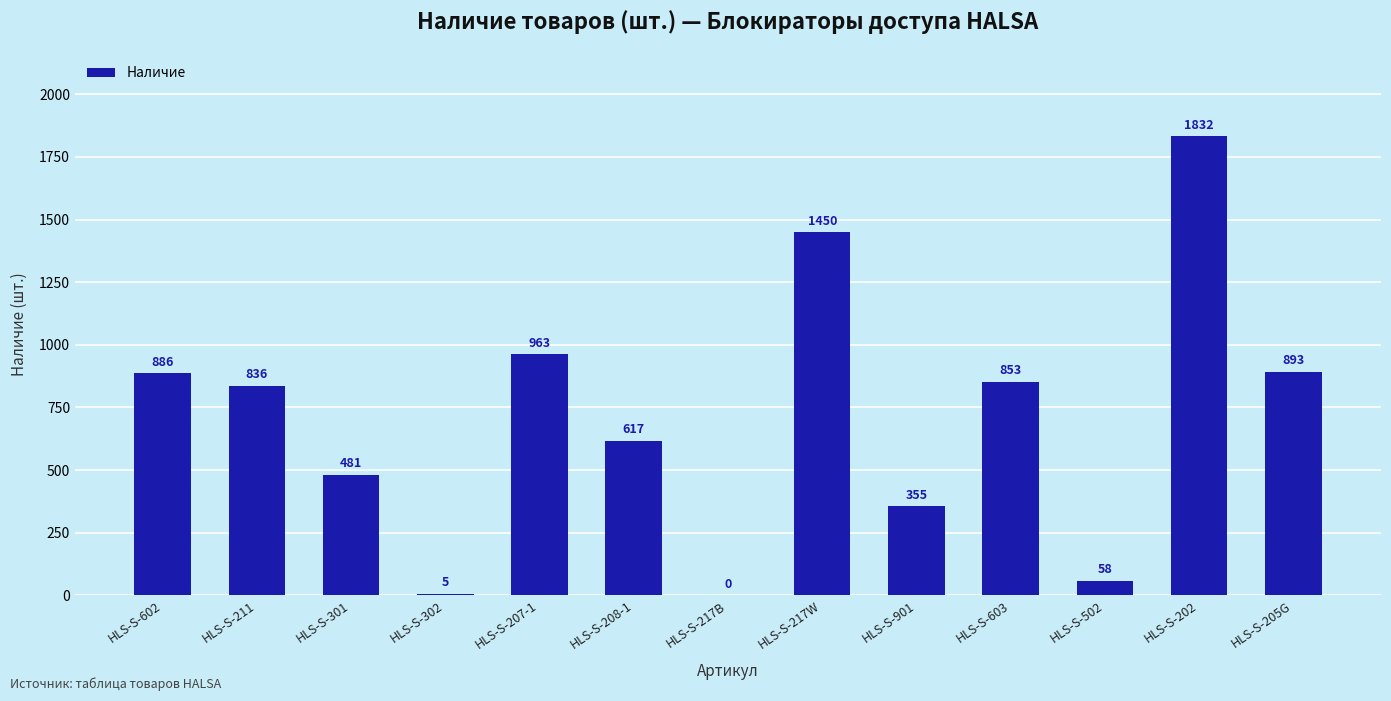

What is the sum of all values?

9229